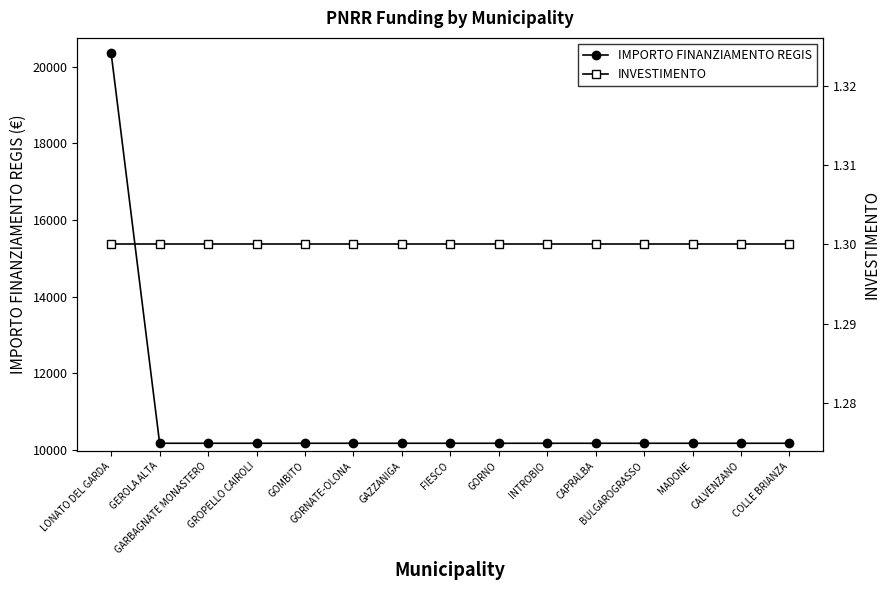

Rank the series by their maximum value, from lowest to highest.

INVESTIMENTO, IMPORTO FINANZIAMENTO REGIS